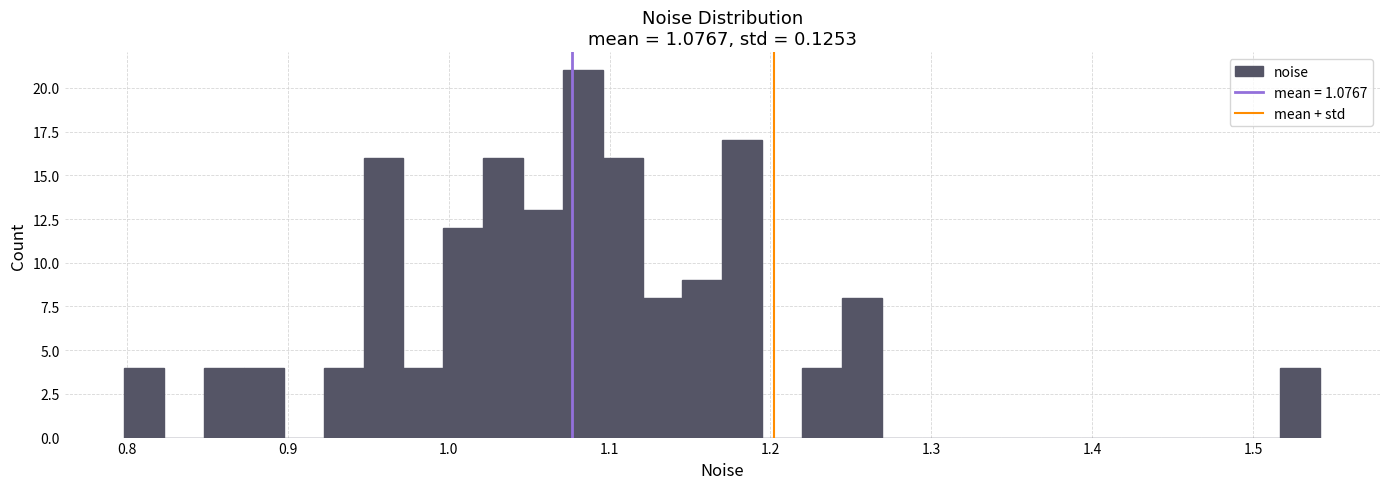

Read against the x-axis, roughly where is the centre of the tallest bar?

1.08